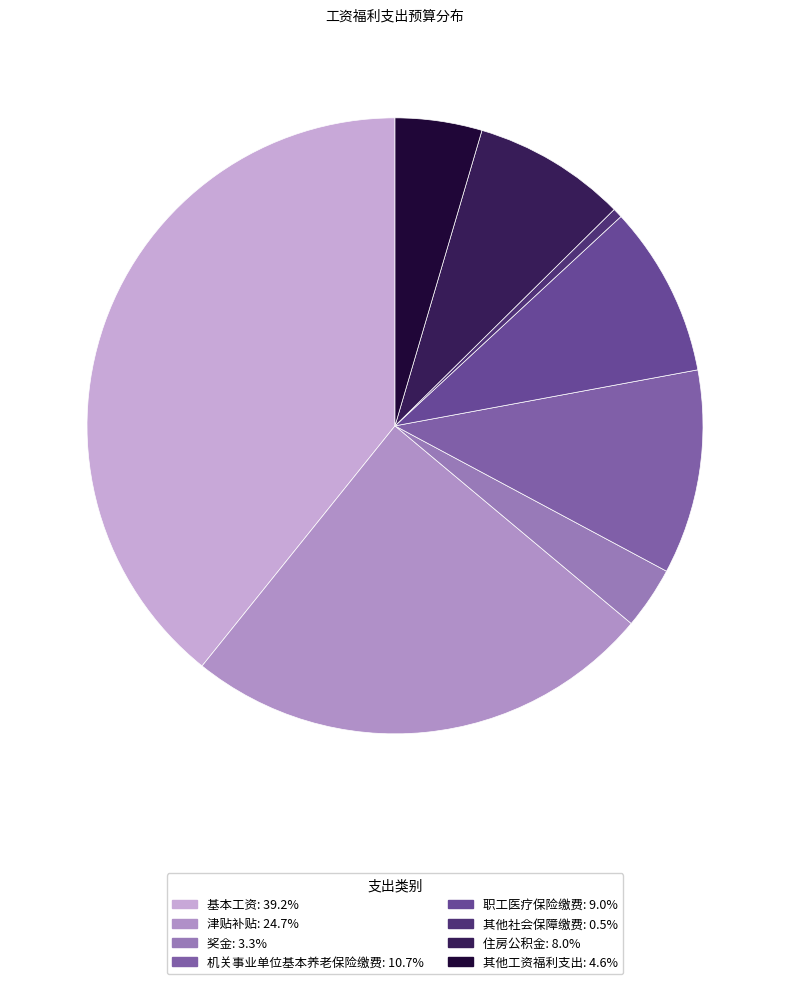

To the nearest percent, what portion does 职工医疗保险缴费 represent?

9%